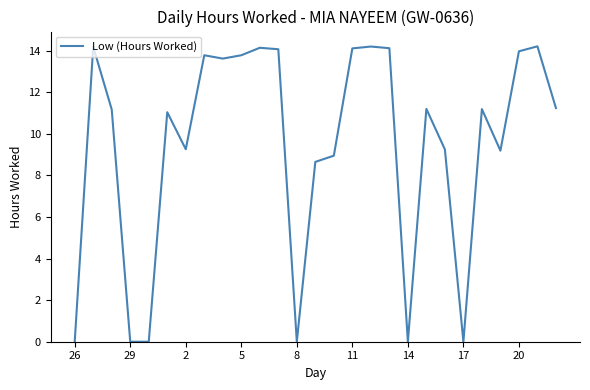

True or false: the data has more than 1 interior local peaks.

True